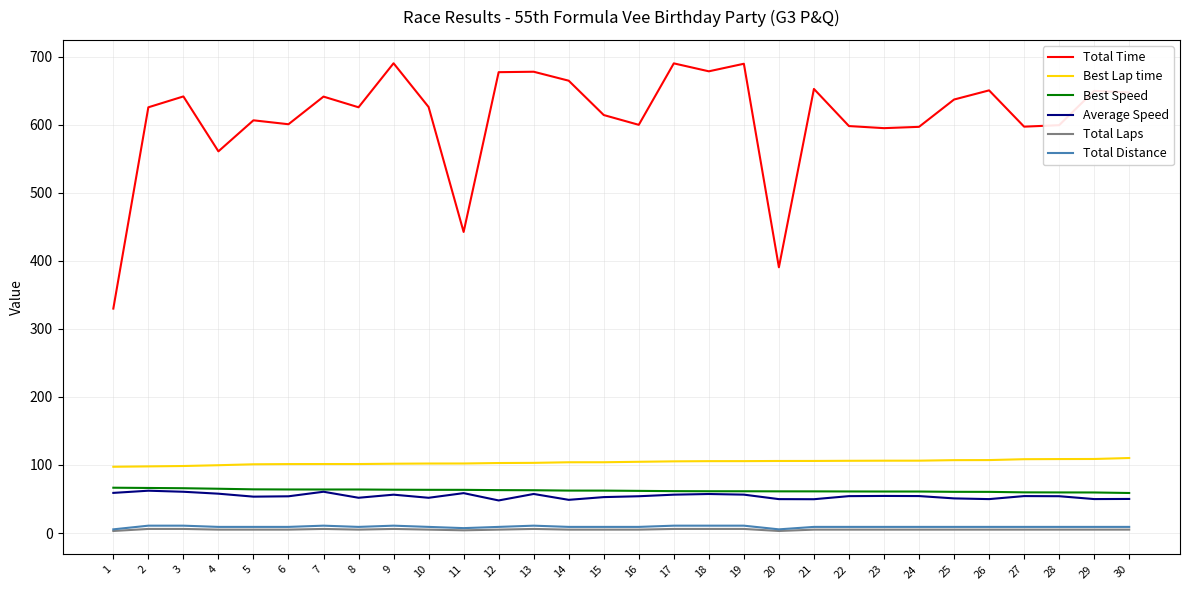

What is the spread (max minus min) of values at 1?

326.7